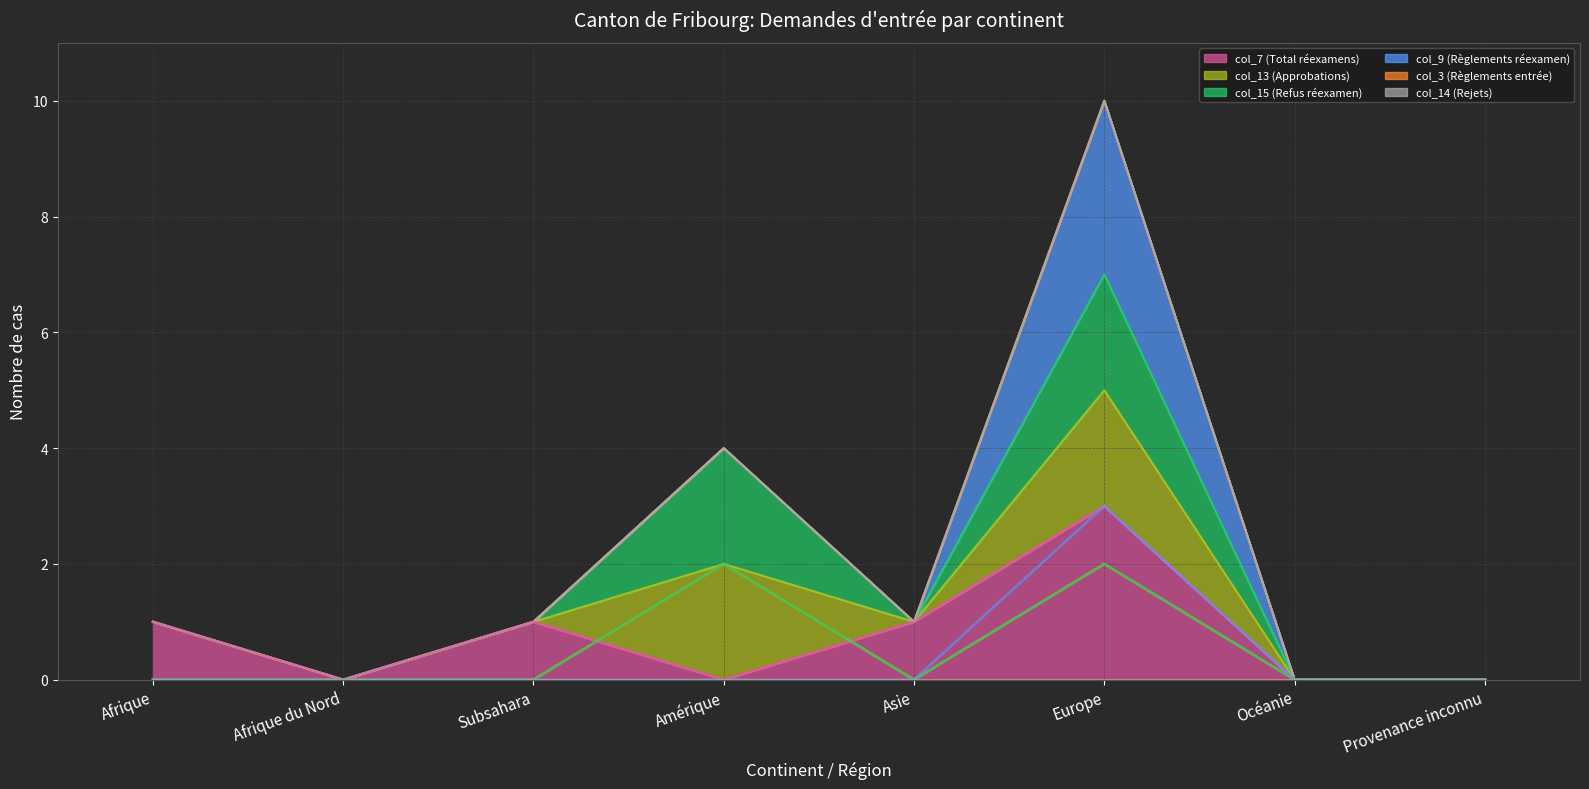

What is the value of the col_7 (Total réexamens) point at the 1st from the left?

1